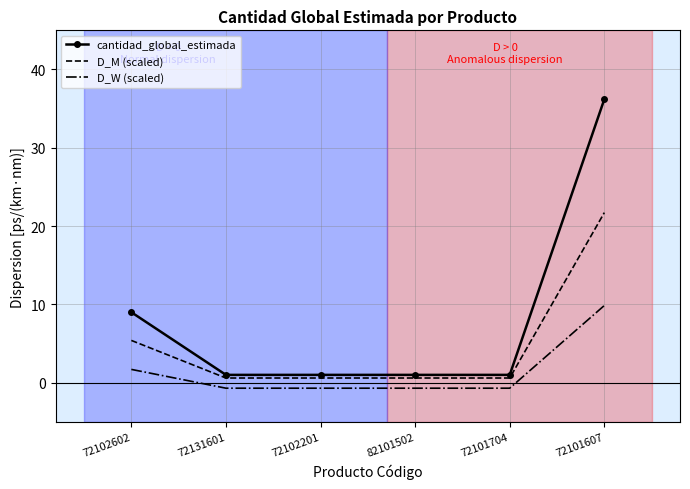

What is the difference between the highest and lowest values at 82101502?

1.7